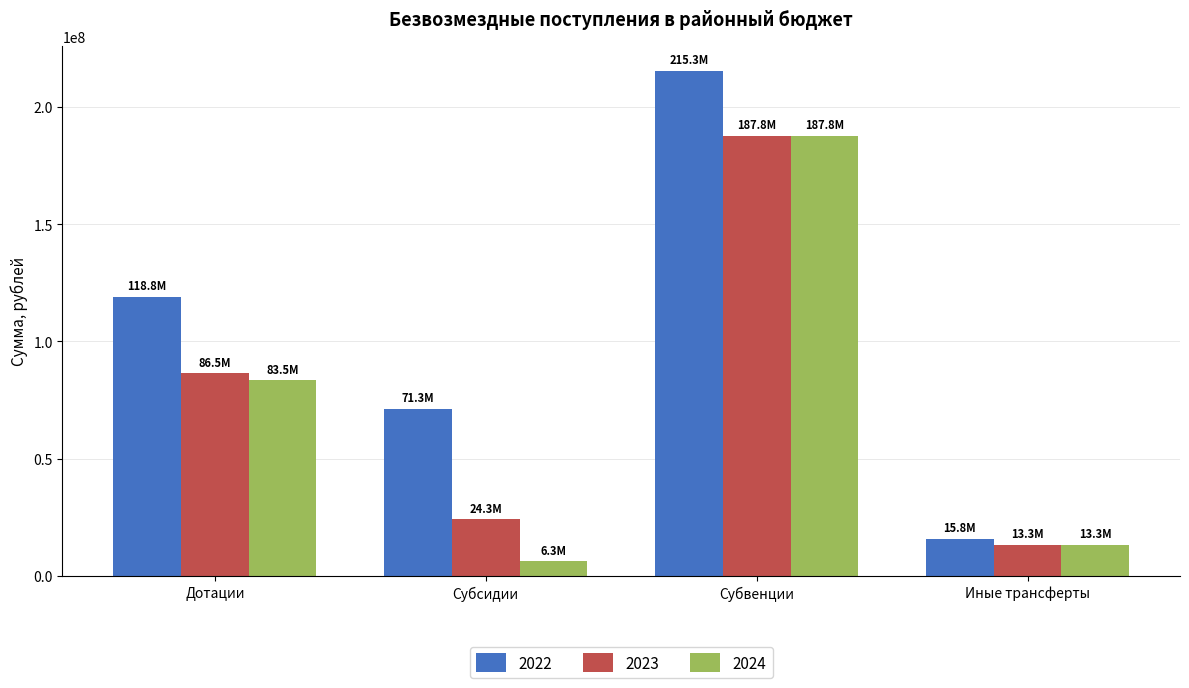

How many values in the 2024 series are below 83468224?

2